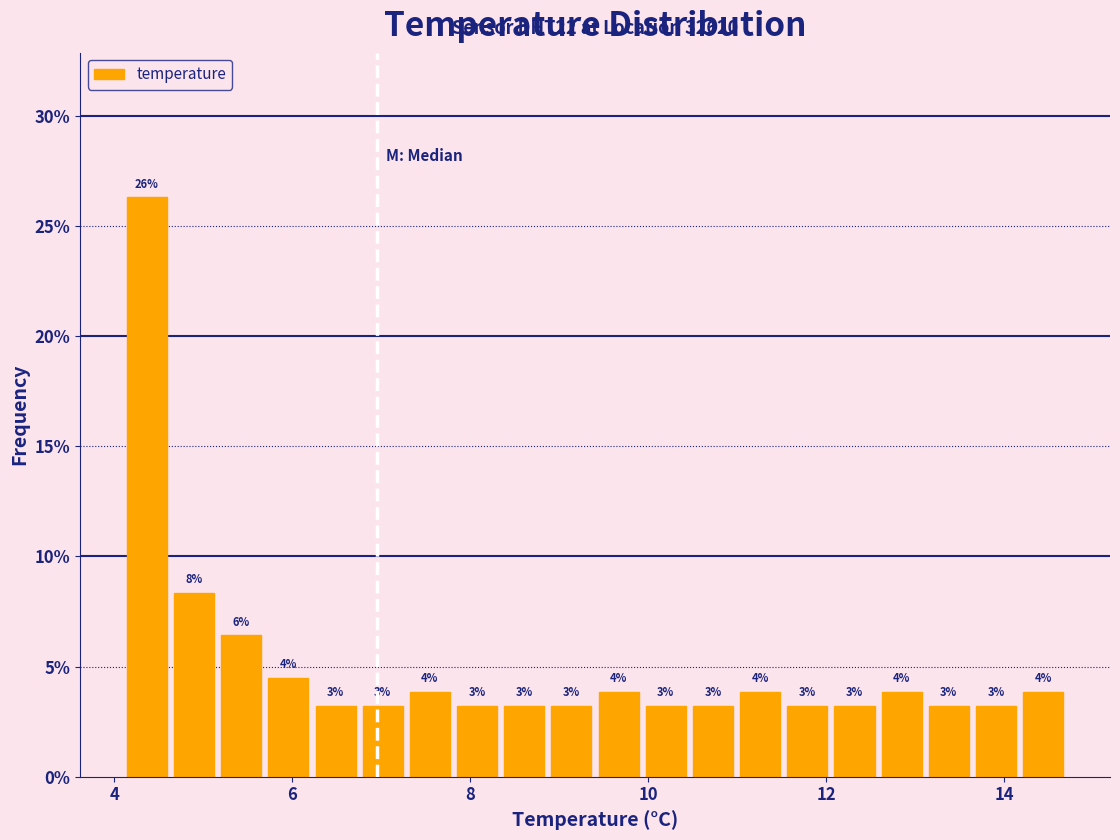

Read against the x-axis, roughly where is the centre of the tallest bar?

4.4